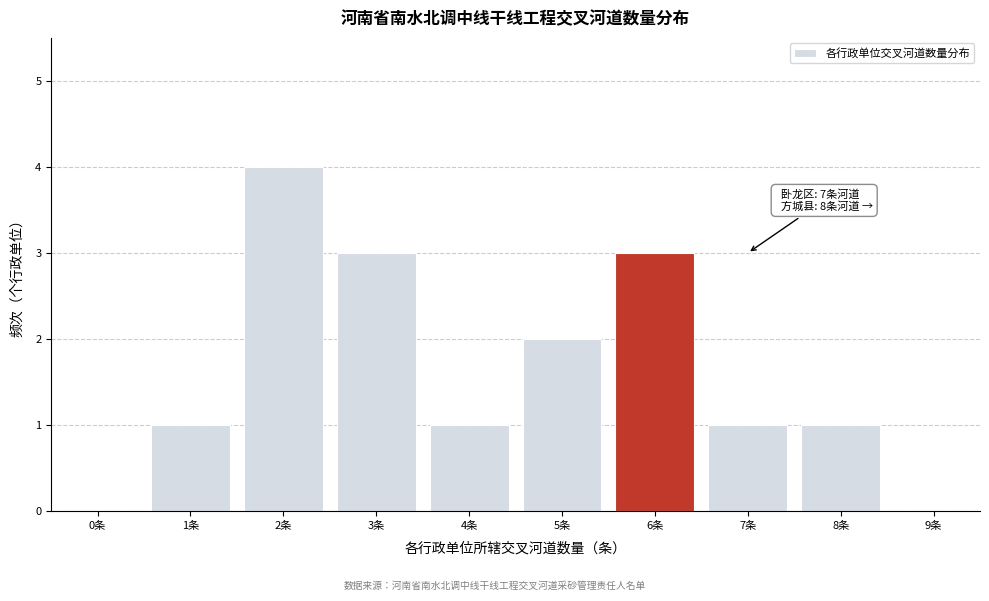

Reading right to left, extract all data points from this chart.

9条=0	8条=1	7条=1	6条=3	5条=2	4条=1	3条=3	2条=4	1条=1	0条=0